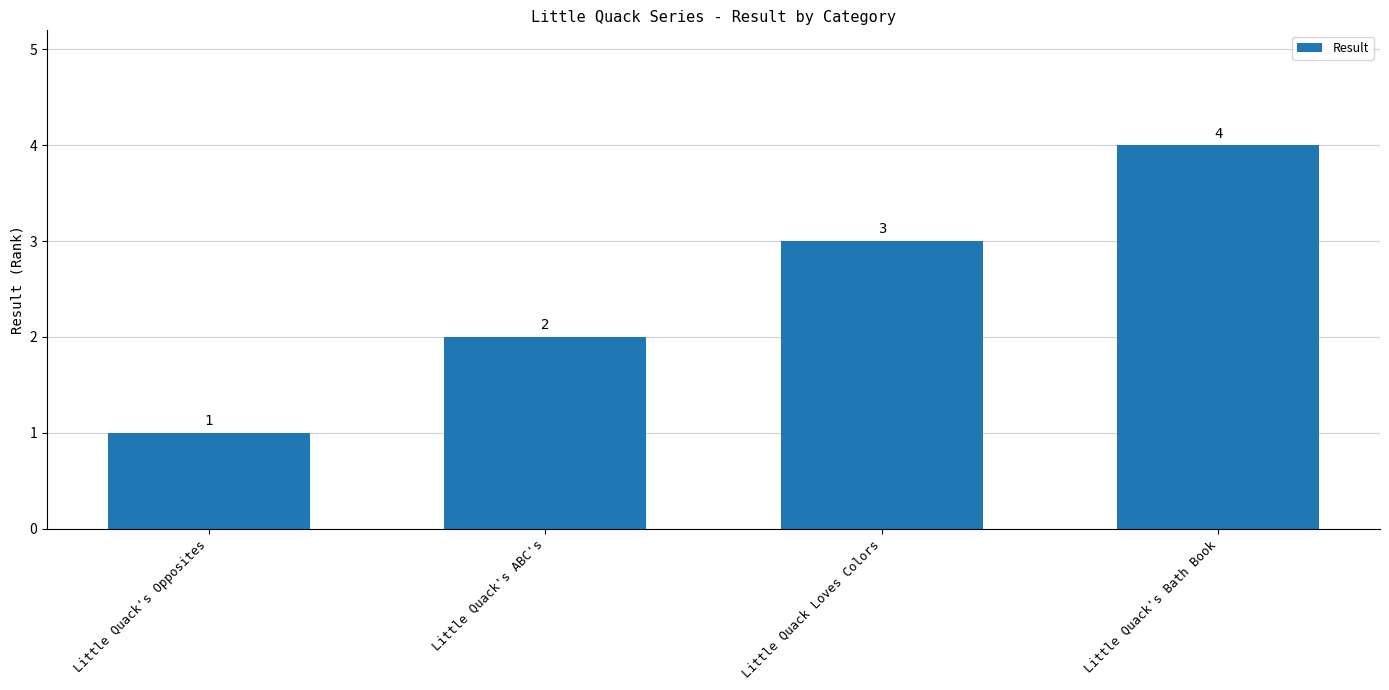

What is the sum of all values?

10